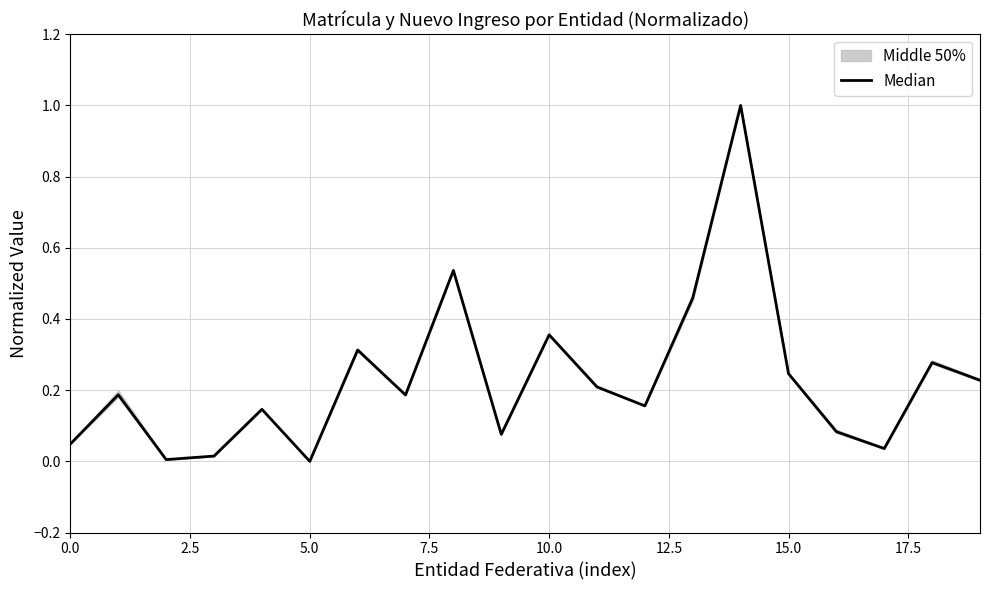

What is the average value?

0.2